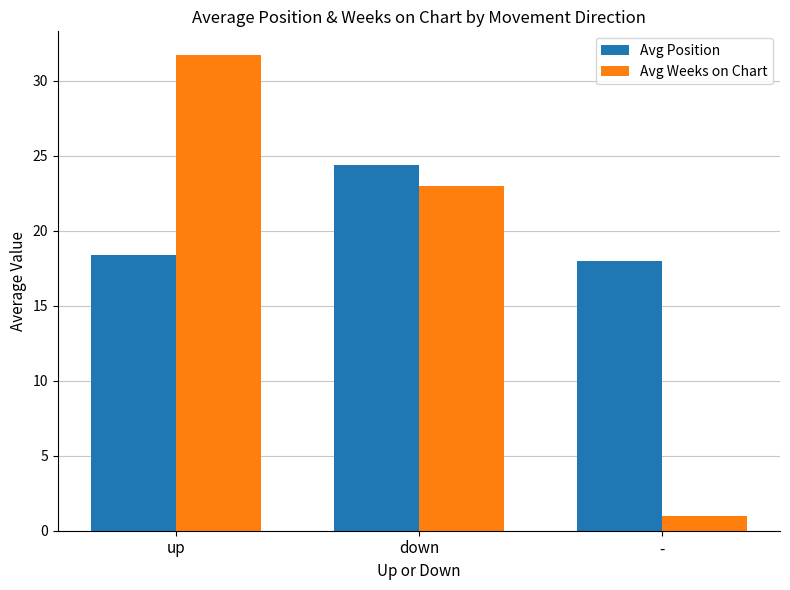

What is the label of the 2nd bar from the left?

down